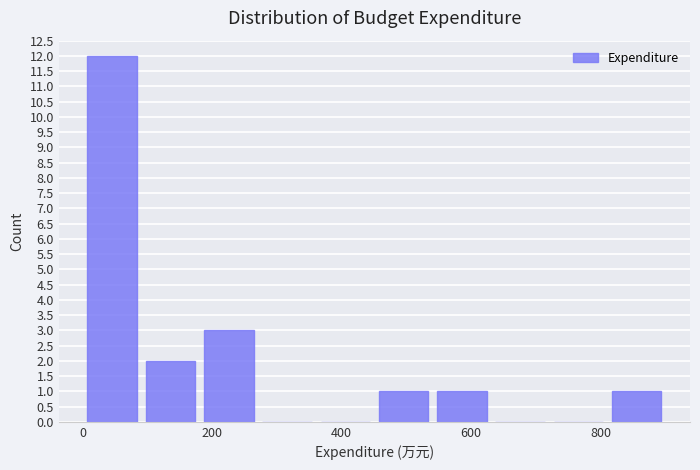

Reading left to right, list every bar in this chart as the range it spans on the x-axis followed by its height. Neither the bar edges nor the heights are printed on the chart, so give them approximately, as read against the axes.

0 to 100: 12
100 to 180: 2
180 to 280: 3
280 to 360: 0
360 to 460: 0
460 to 540: 1
540 to 640: 1
640 to 720: 0
720 to 820: 0
820 to 900: 1